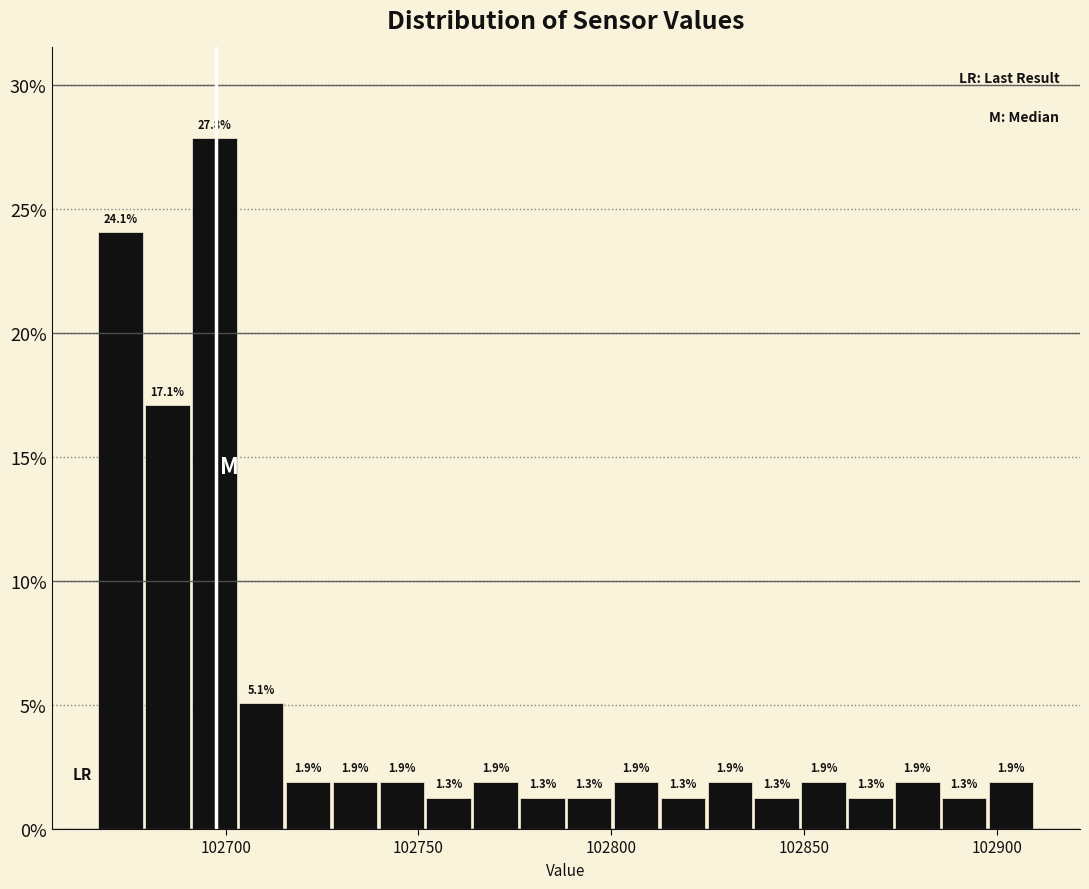

Read against the x-axis, roughly where is the centre of the tallest bar?

102695